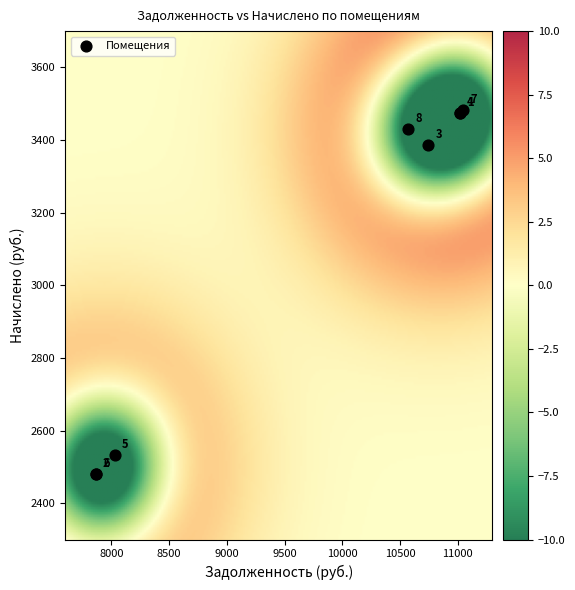

What Y value in the scatter plot is closest to 2980?

3386.9